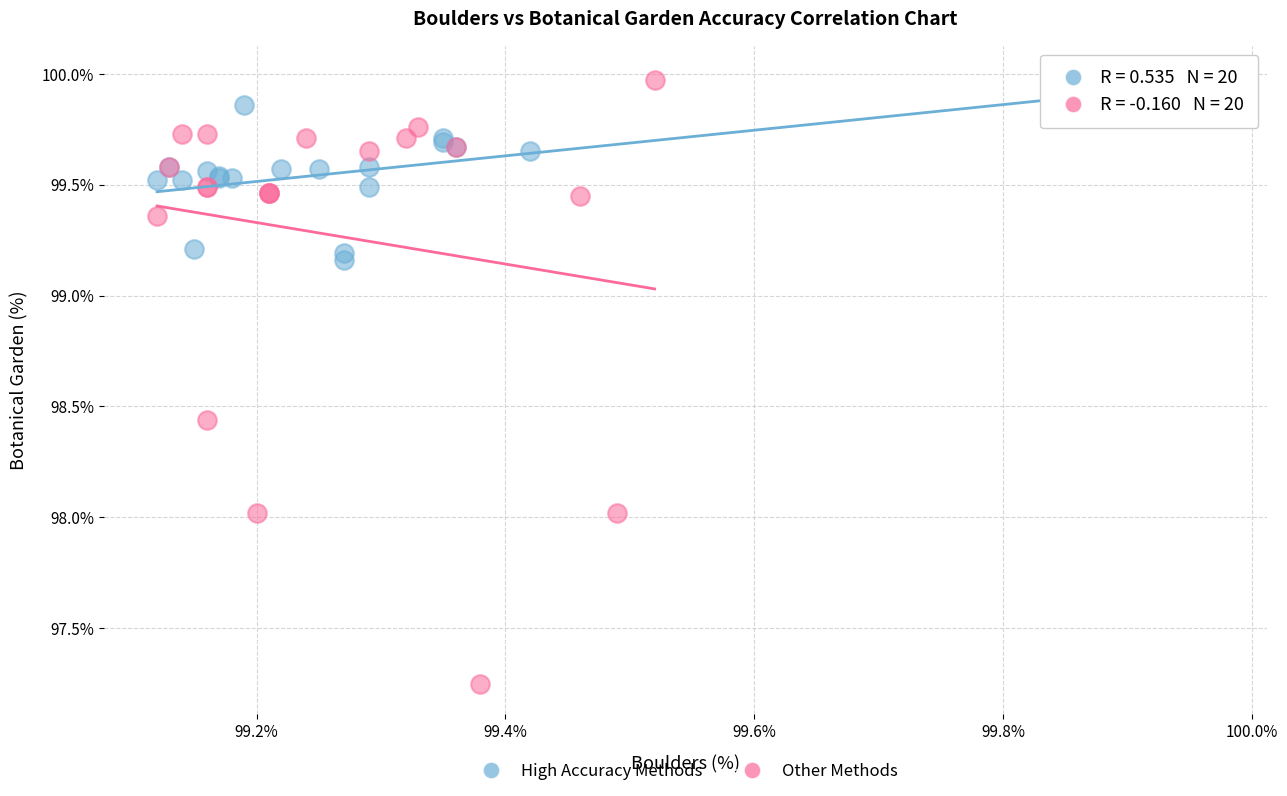

What are all the series names shown in the legend?

High Accuracy Methods, Other Methods